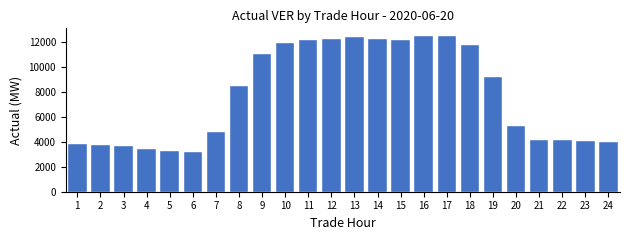

Approximately how many times larger is the value at 6 compared to 17?

0.3